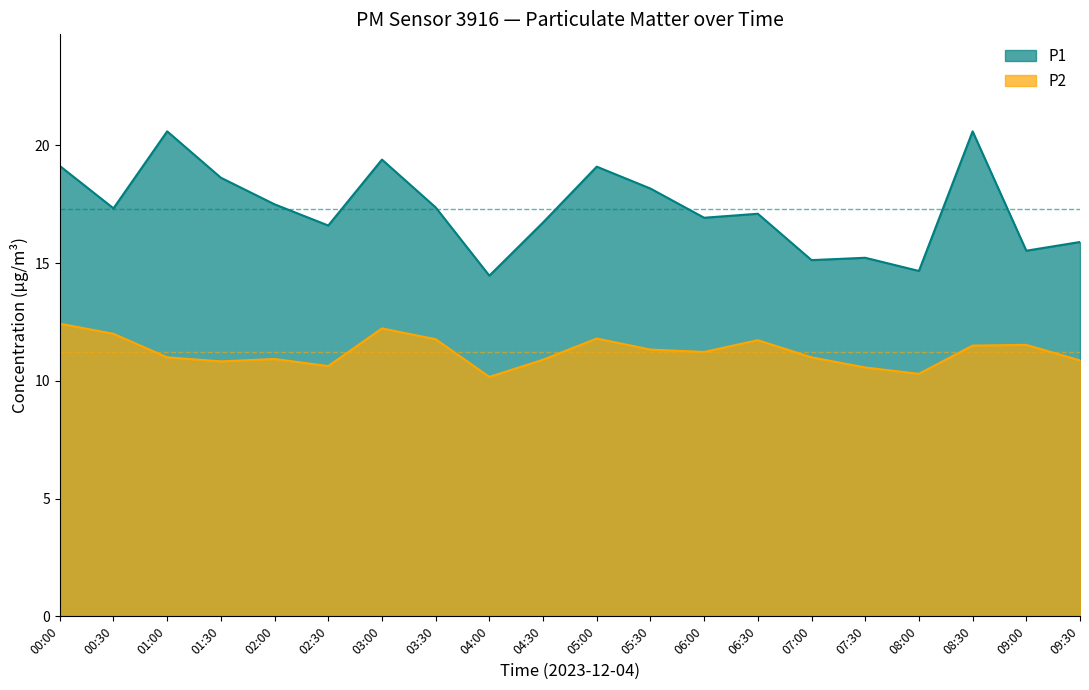

True or false: P1 and P2 cross at least once.

False